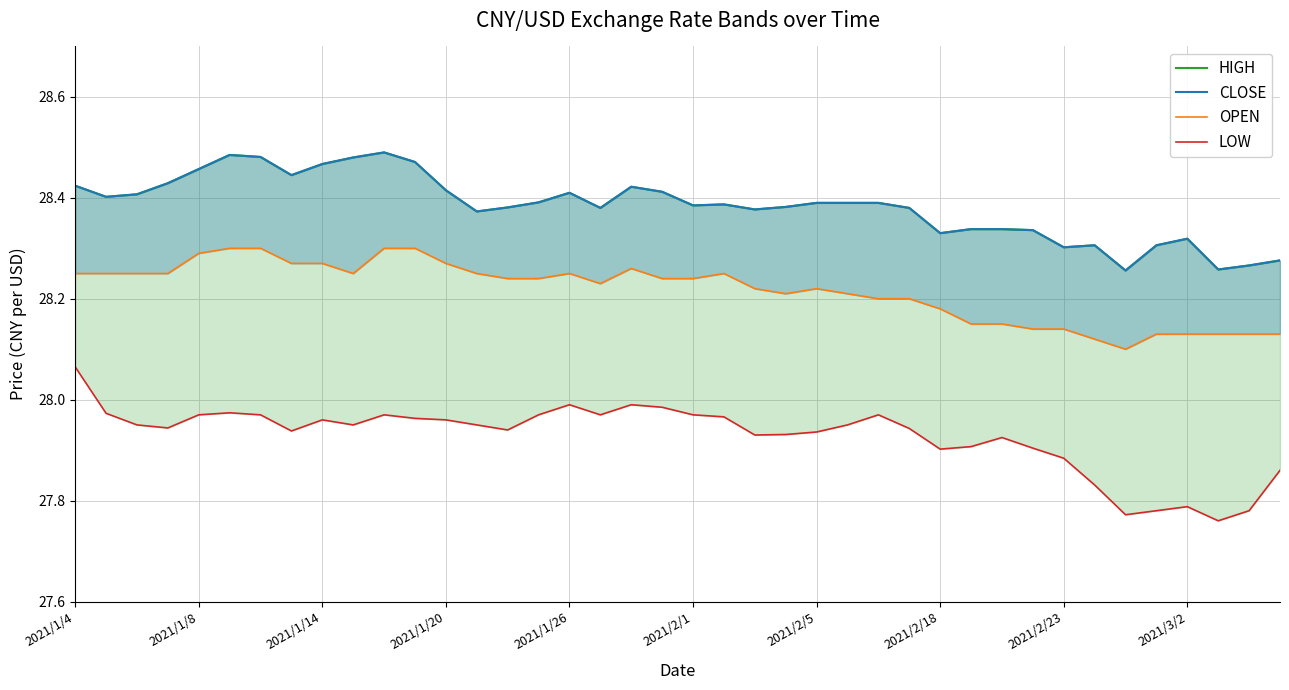

Reading right to left, transcribe all the data shown in this chart.

HIGH: 28.3	28.3	28.3	28.3	28.3	28.3	28.3	28.3	28.3	28.3	28.3	28.3	28.4	28.4	28.4	28.4	28.4	28.4	28.4	28.4	28.4	28.4	28.4	28.4	28.4	28.4	28.4	28.4	28.5	28.5	28.5	28.5	28.4	28.5	28.5	28.5	28.4	28.4	28.4	28.4
CLOSE: 28.3	28.3	28.3	28.3	28.3	28.3	28.3	28.3	28.3	28.3	28.3	28.3	28.4	28.4	28.4	28.4	28.4	28.4	28.4	28.4	28.4	28.4	28.4	28.4	28.4	28.4	28.4	28.4	28.5	28.5	28.5	28.5	28.4	28.5	28.5	28.5	28.4	28.4	28.4	28.4
OPEN: 28.1	28.1	28.1	28.1	28.1	28.1	28.1	28.1	28.1	28.1	28.1	28.2	28.2	28.2	28.2	28.2	28.2	28.2	28.2	28.2	28.2	28.3	28.2	28.2	28.2	28.2	28.2	28.3	28.3	28.3	28.2	28.3	28.3	28.3	28.3	28.3	28.2	28.2	28.2	28.2
LOW: 27.9	27.8	27.8	27.8	27.8	27.8	27.8	27.9	27.9	27.9	27.9	27.9	27.9	28.0	27.9	27.9	27.9	27.9	28.0	28.0	28.0	28.0	28.0	28.0	28.0	27.9	27.9	28.0	28.0	28.0	27.9	28.0	27.9	28.0	28.0	28.0	27.9	27.9	28.0	28.1